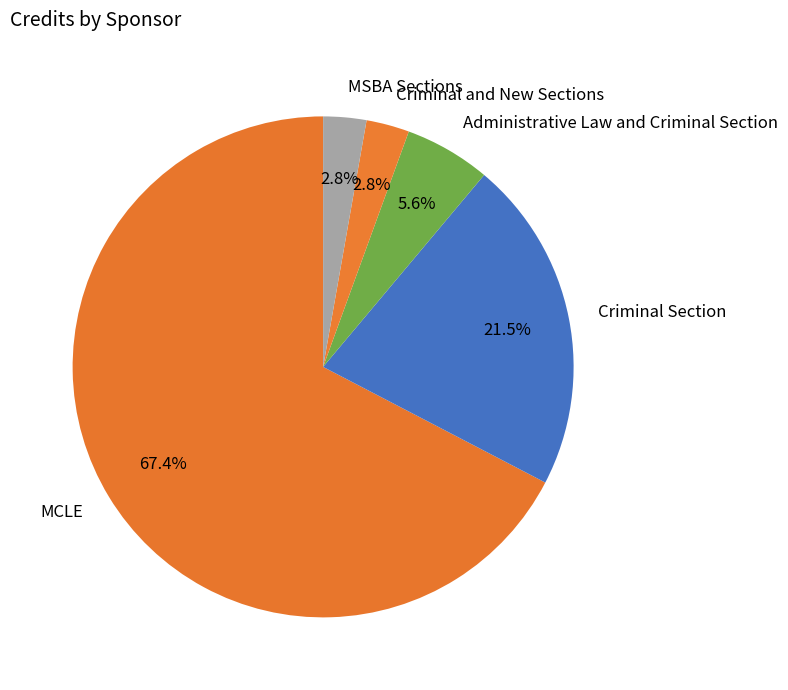

Which category has the biggest portion of the pie?

MCLE